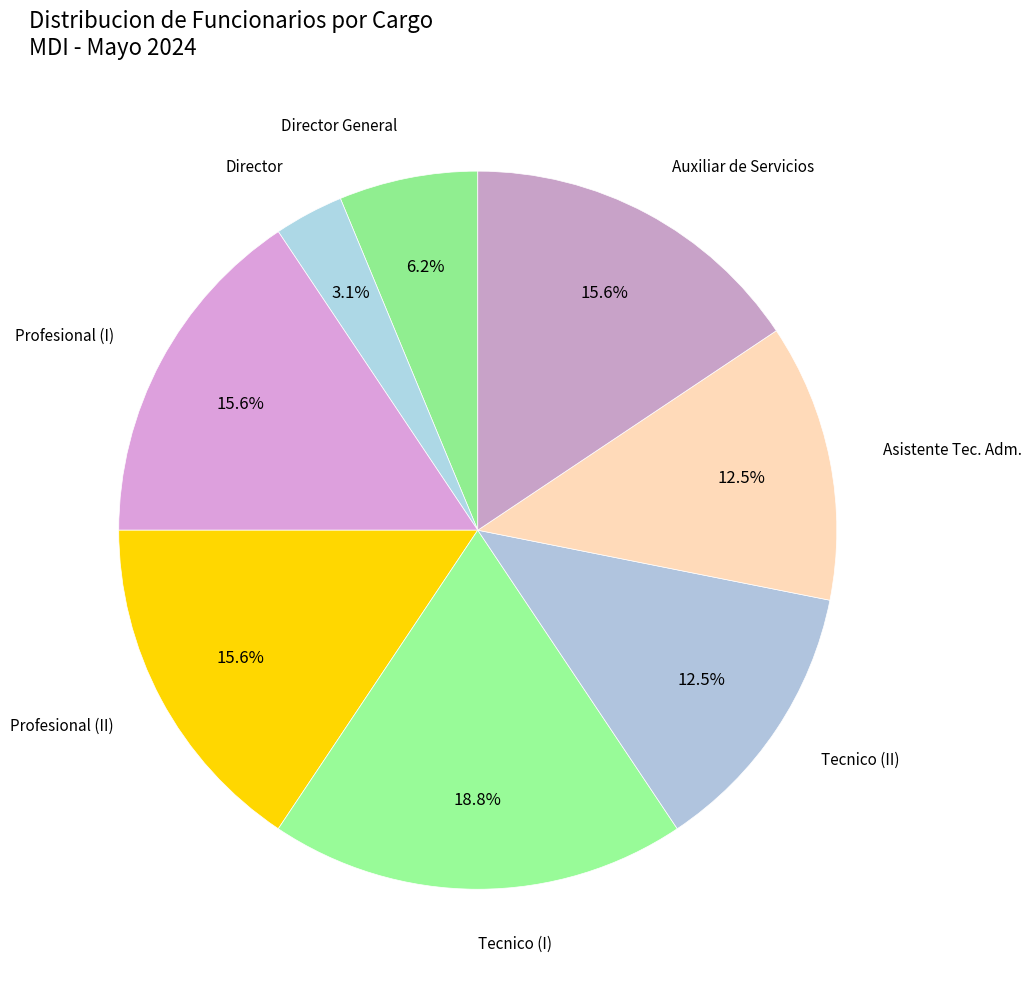

How many segments does this pie chart have?

8